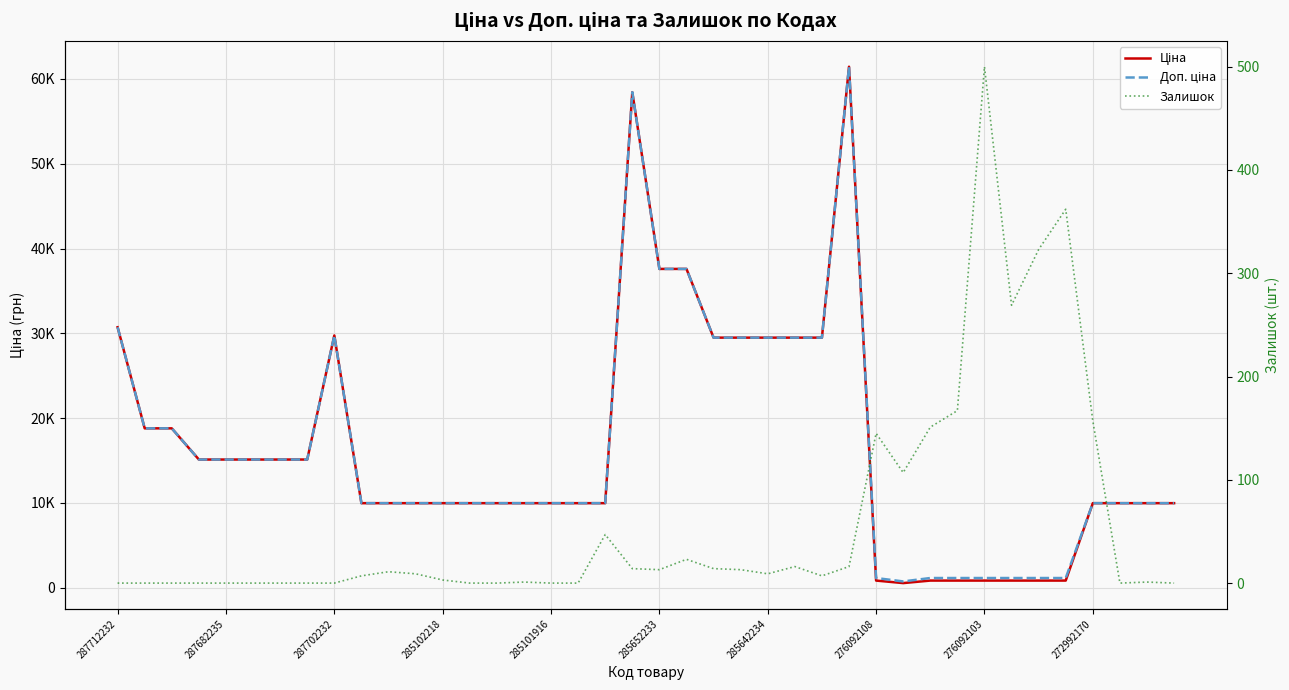

Which series has the largest total across all categories?

Доп. ціна